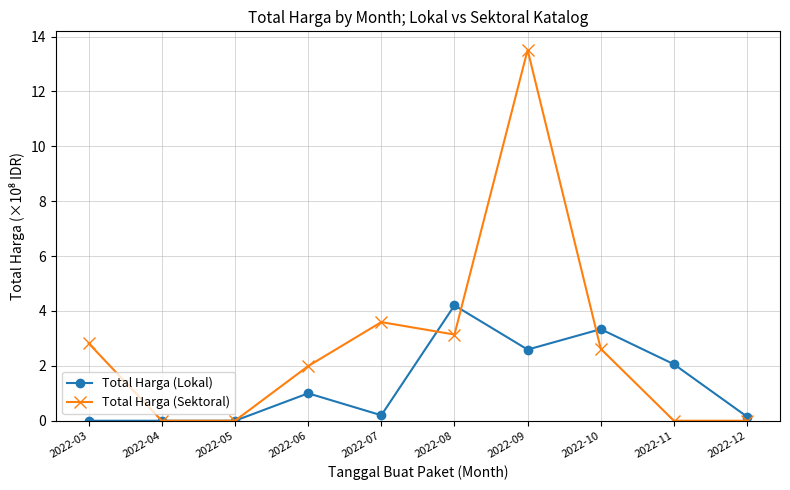

What is the sum of all Total Harga (Lokal) values?

13.5